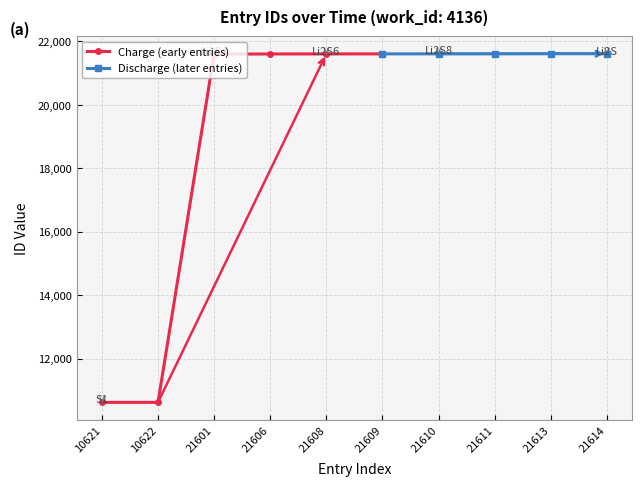

What is the smallest value displayed?

10621